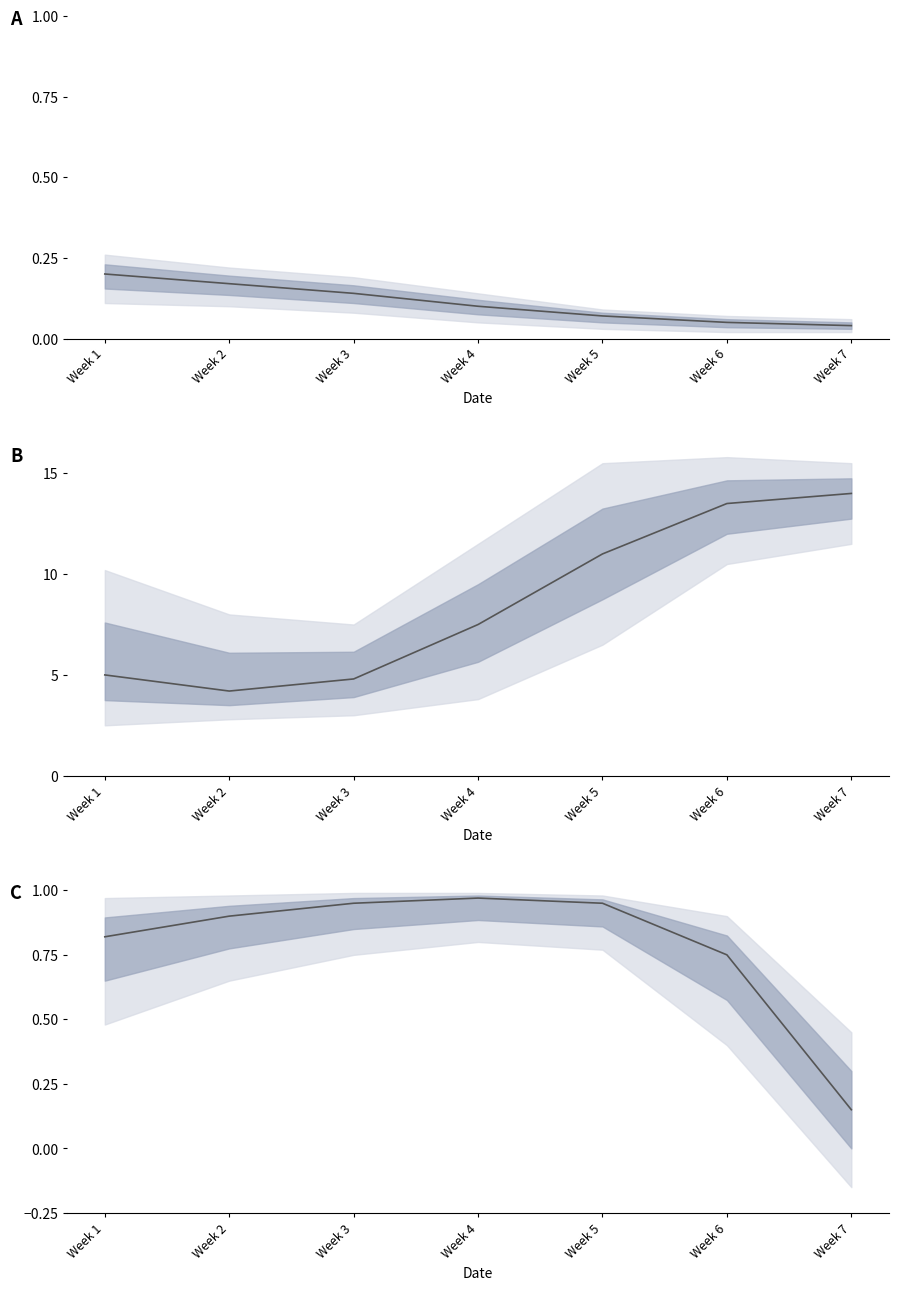

The value at Week 2 is 0.9. True or false?

True